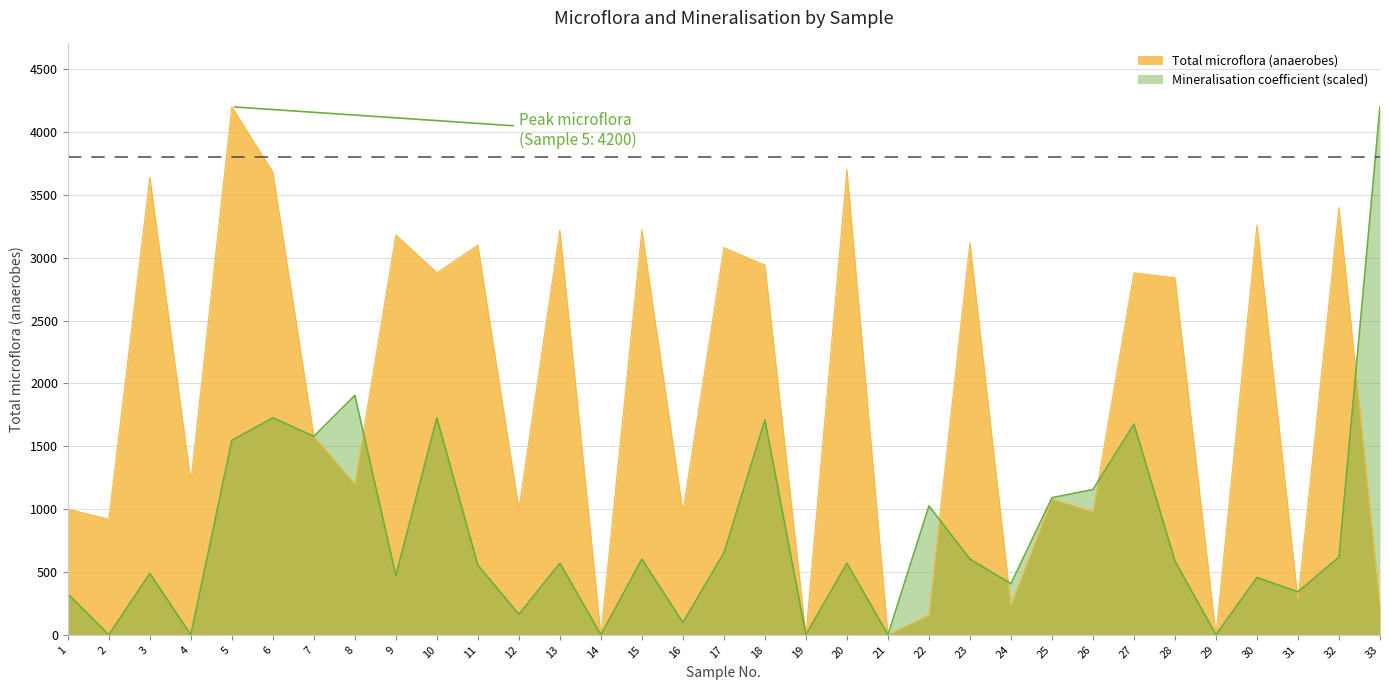

True or false: Total microflora (anaerobes) and Mineralisation coefficient cross at least once.

True